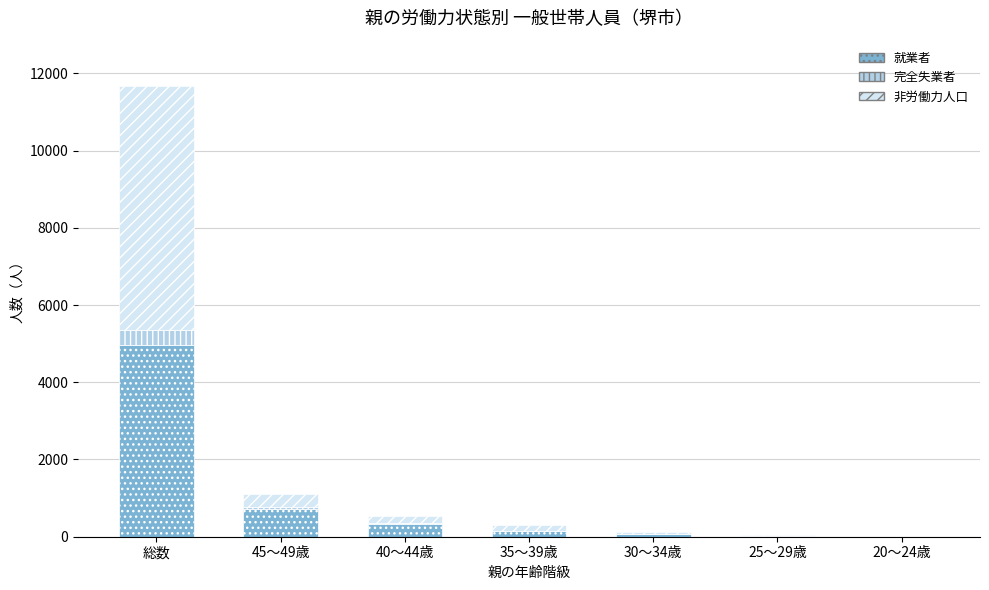

What is the highest value of the 就業者 series?

4955